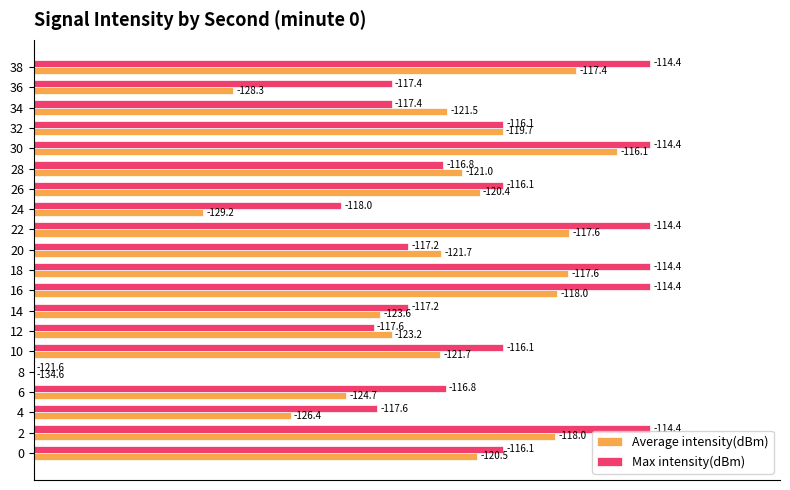

Rank the series by their average value, from highest to lowest.

Max intensity(dBm), Average intensity(dBm)